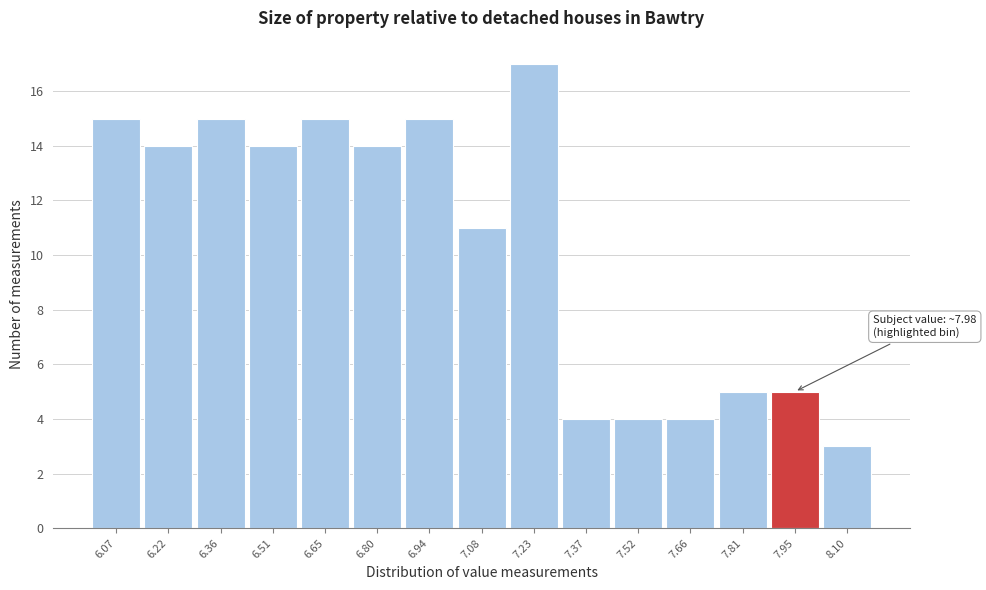

Over which range of the x-axis is the bar tallest?

7.16 to 7.30